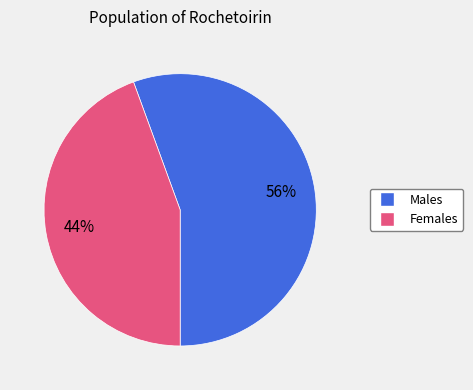

Is there a majority slice in this chart?

Yes